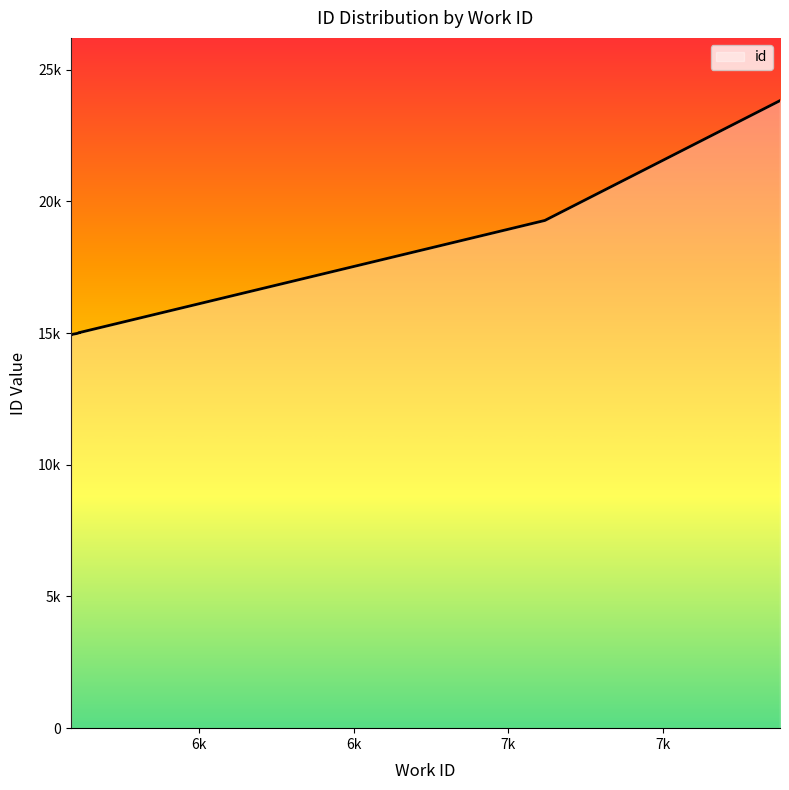

Rank the categories by value from lowest to highest.

5586, 5587, 5587, 5587, 5588, 5606, 5614, 5614, 7118, 7878